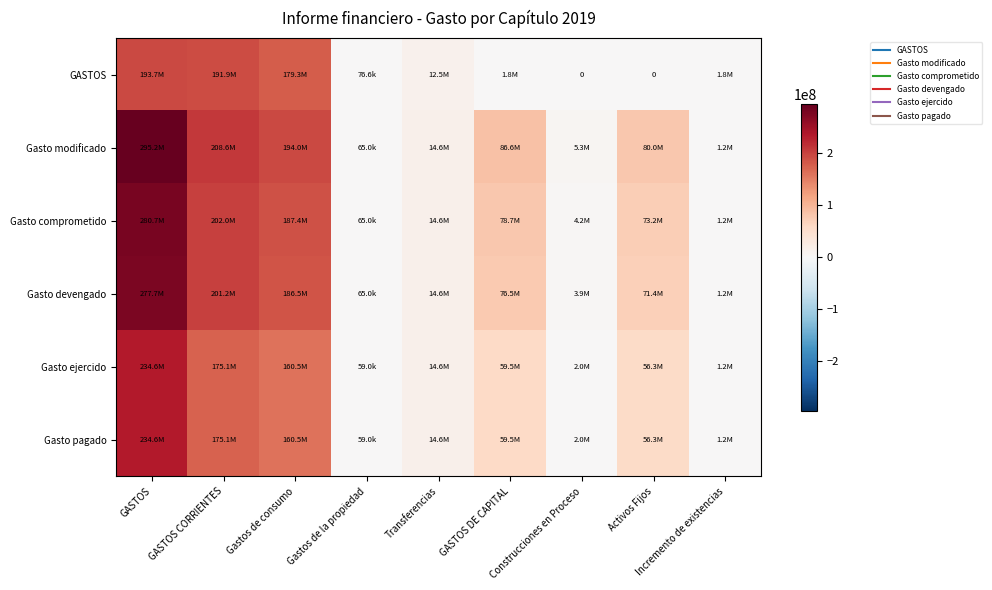

How many data points in Gasto devengado are above 71378896?

5